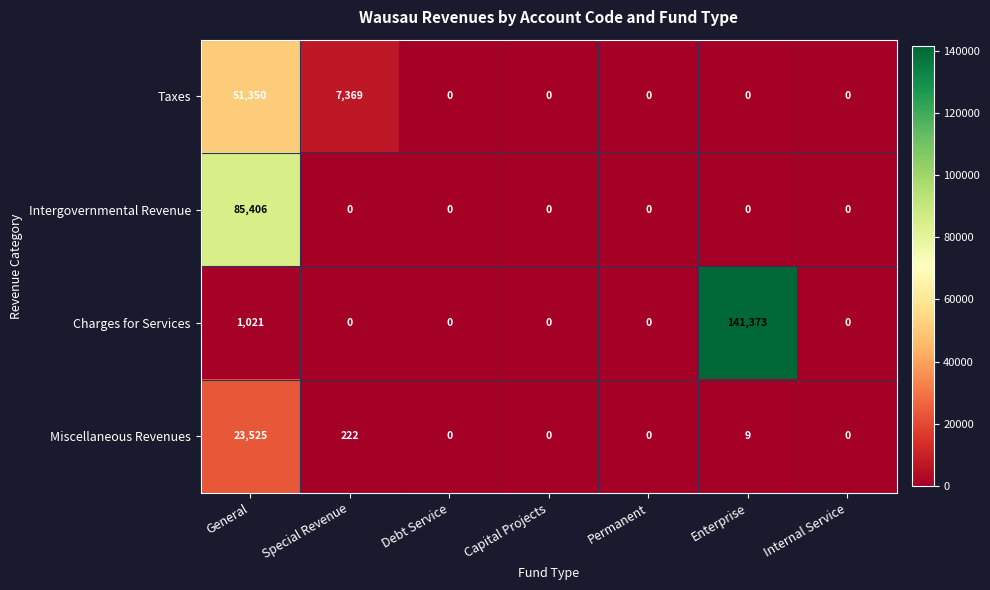

Is it true that Intergovernmental Revenue equals 0 at Capital Projects?

True